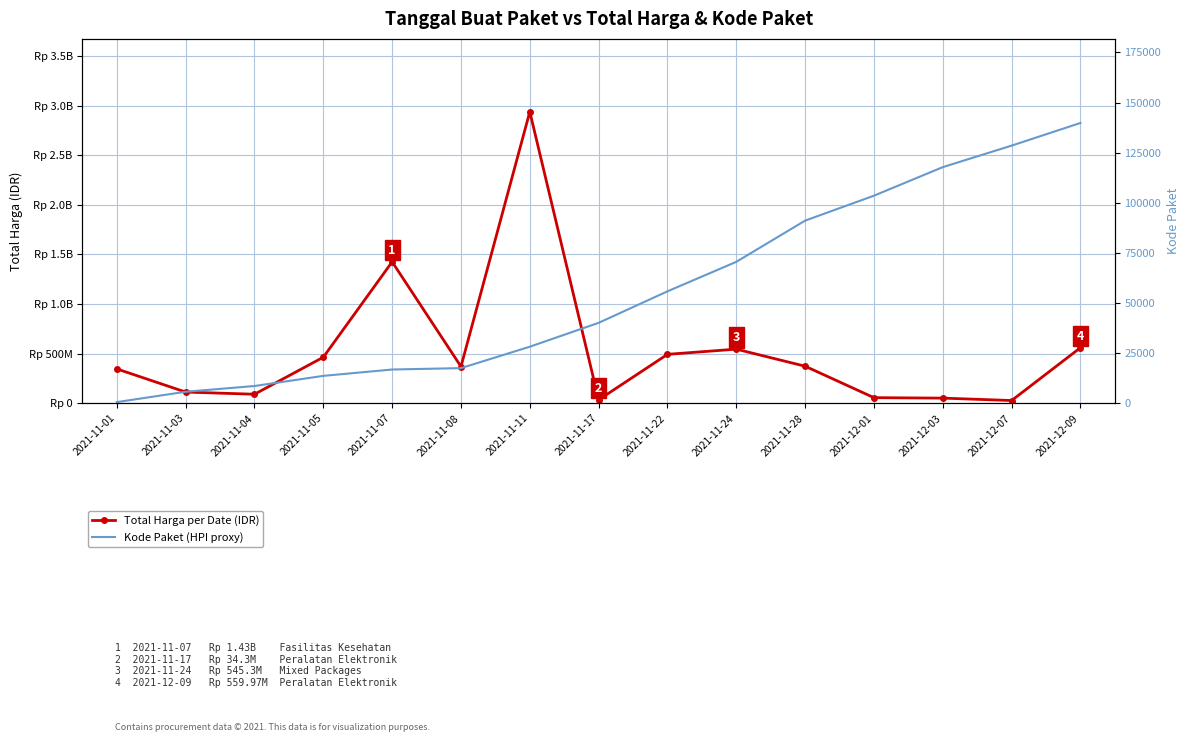

Which category has the highest value across all series?

2021-11-11